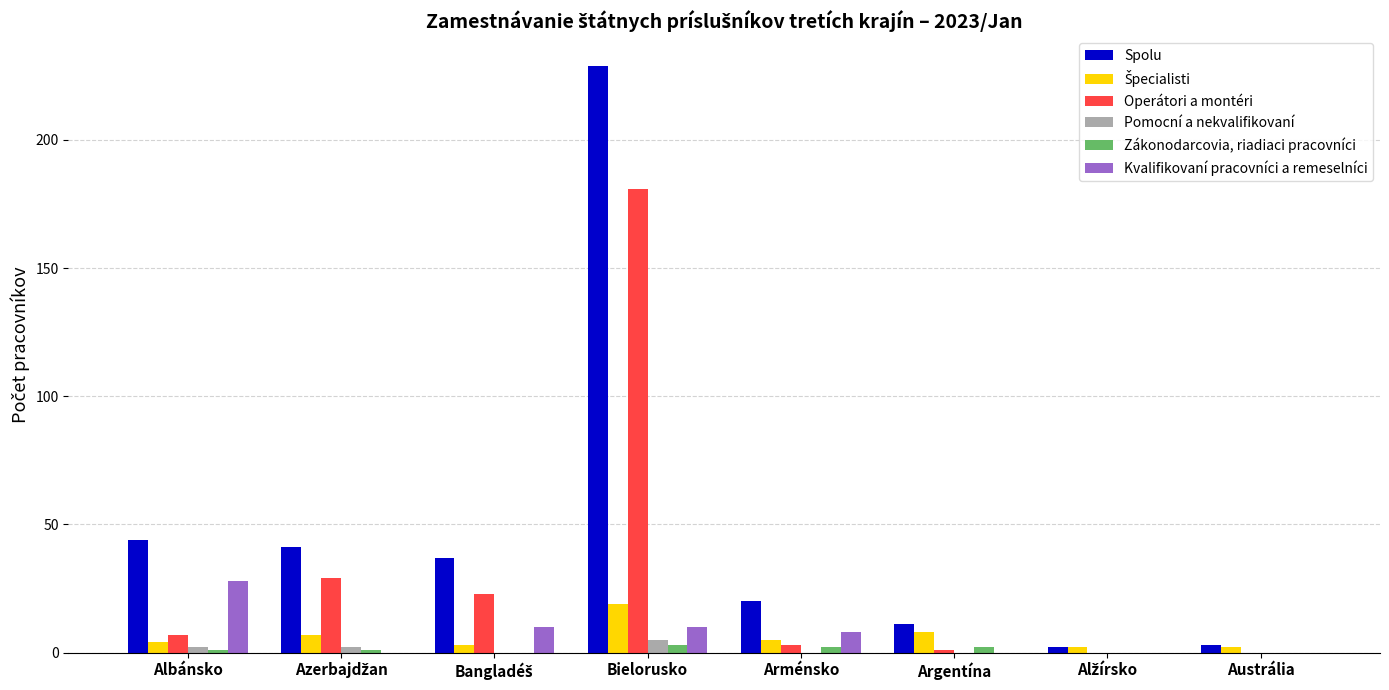

True or false: Kvalifikovaní pracovníci a remeselníci has a value of 0 at Austrália.

True